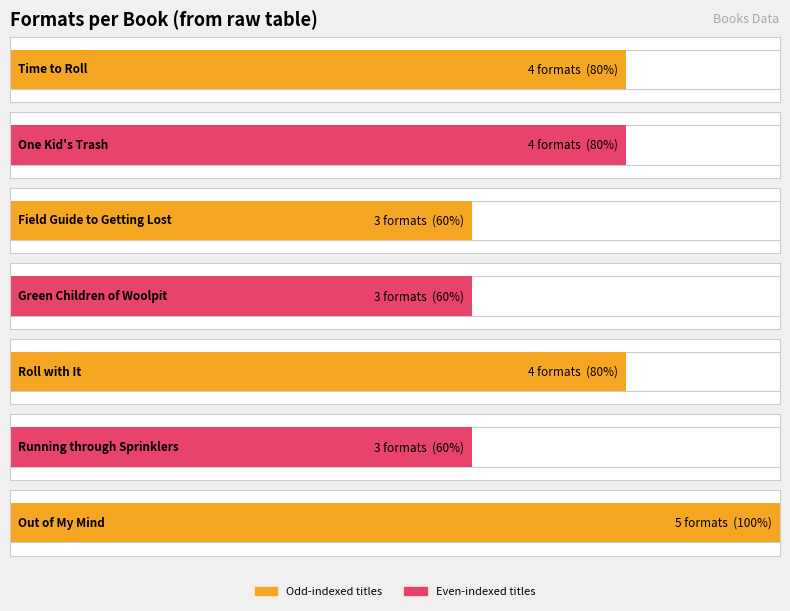

Read the value at Out of My Mind.

5